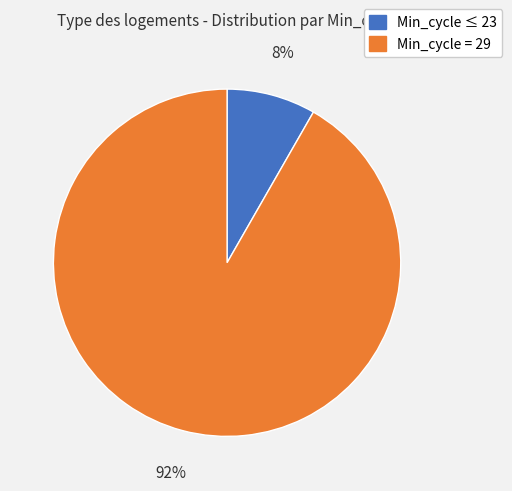

Is there any slice that represents more than half of the pie?

Yes